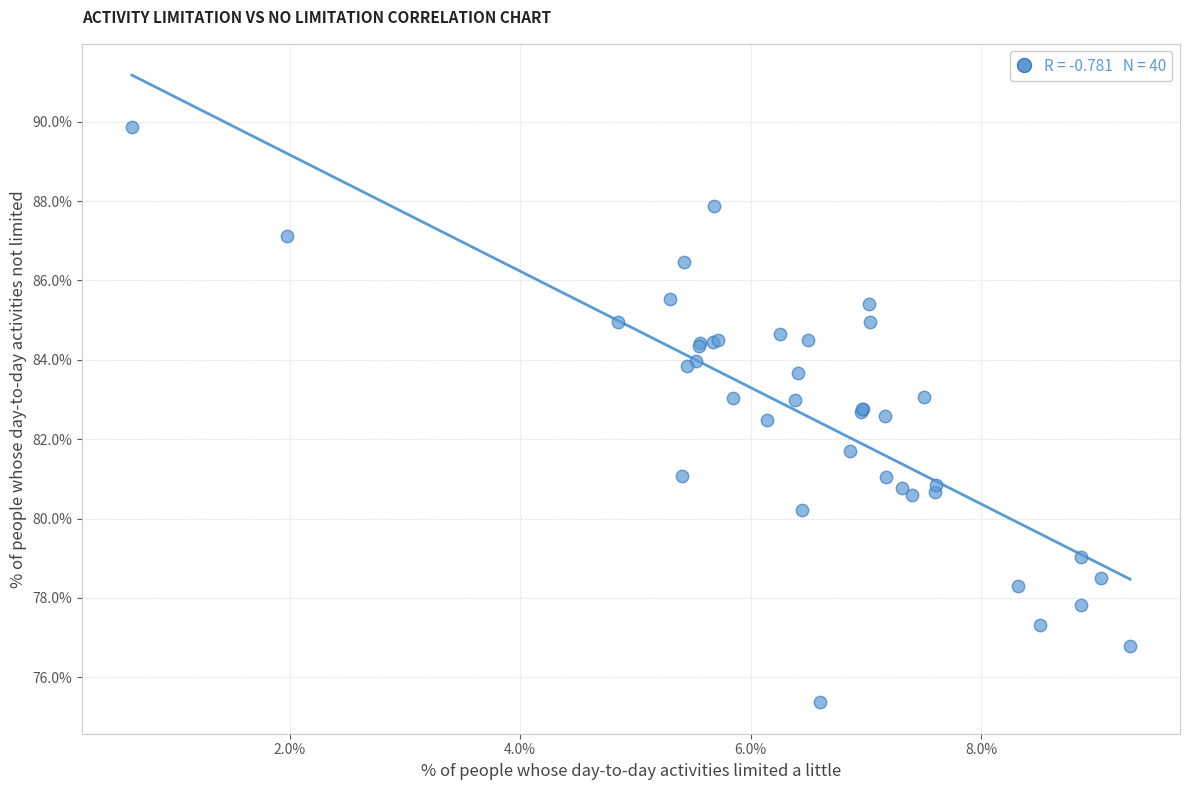

What Y value in the scatter plot is closest to 82?

81.7